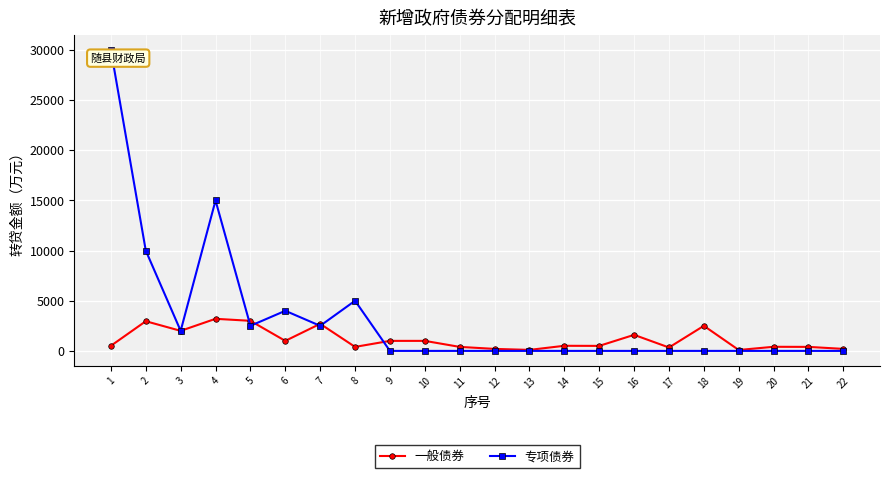

At how many categories does at least one series exceed 26038?

1